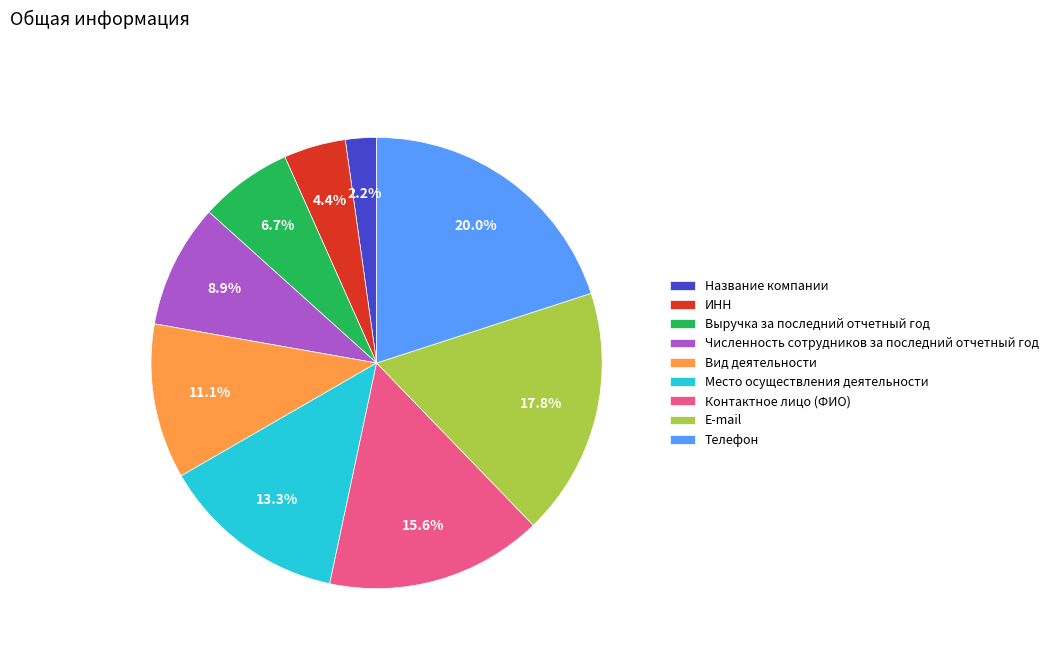

To the nearest percent, what portion does ИНН represent?

4%